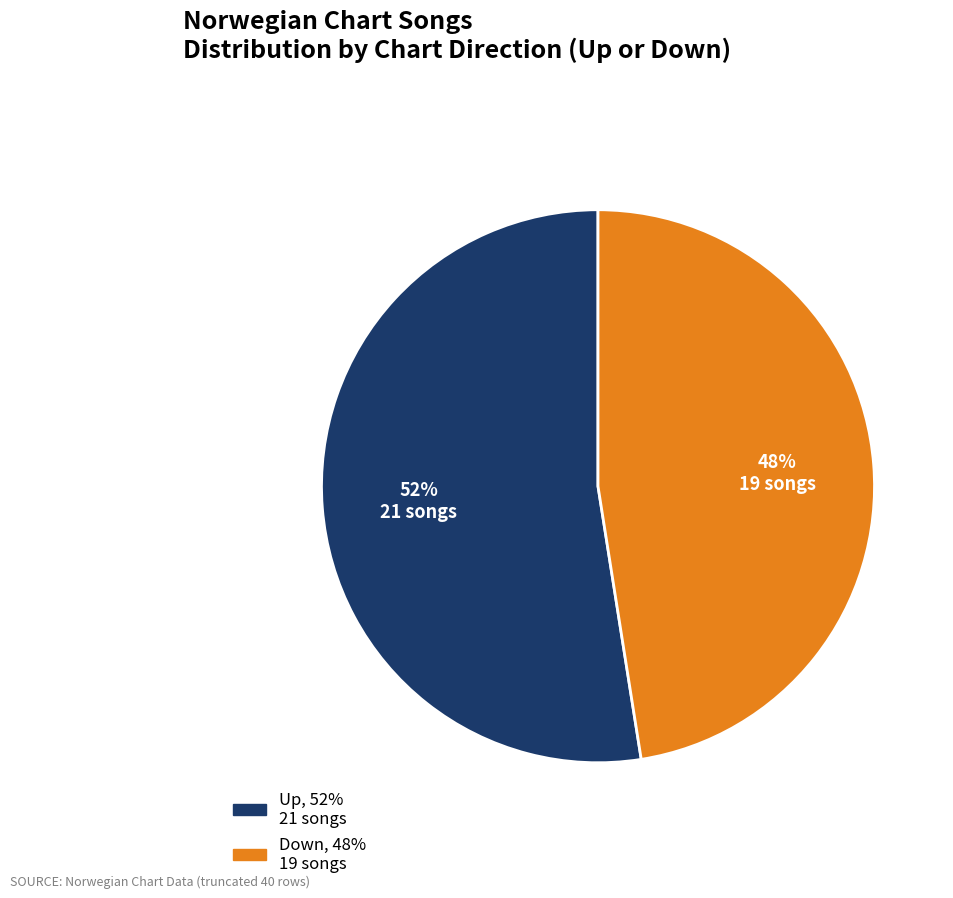

To the nearest percent, what is the average slice percentage?

50%